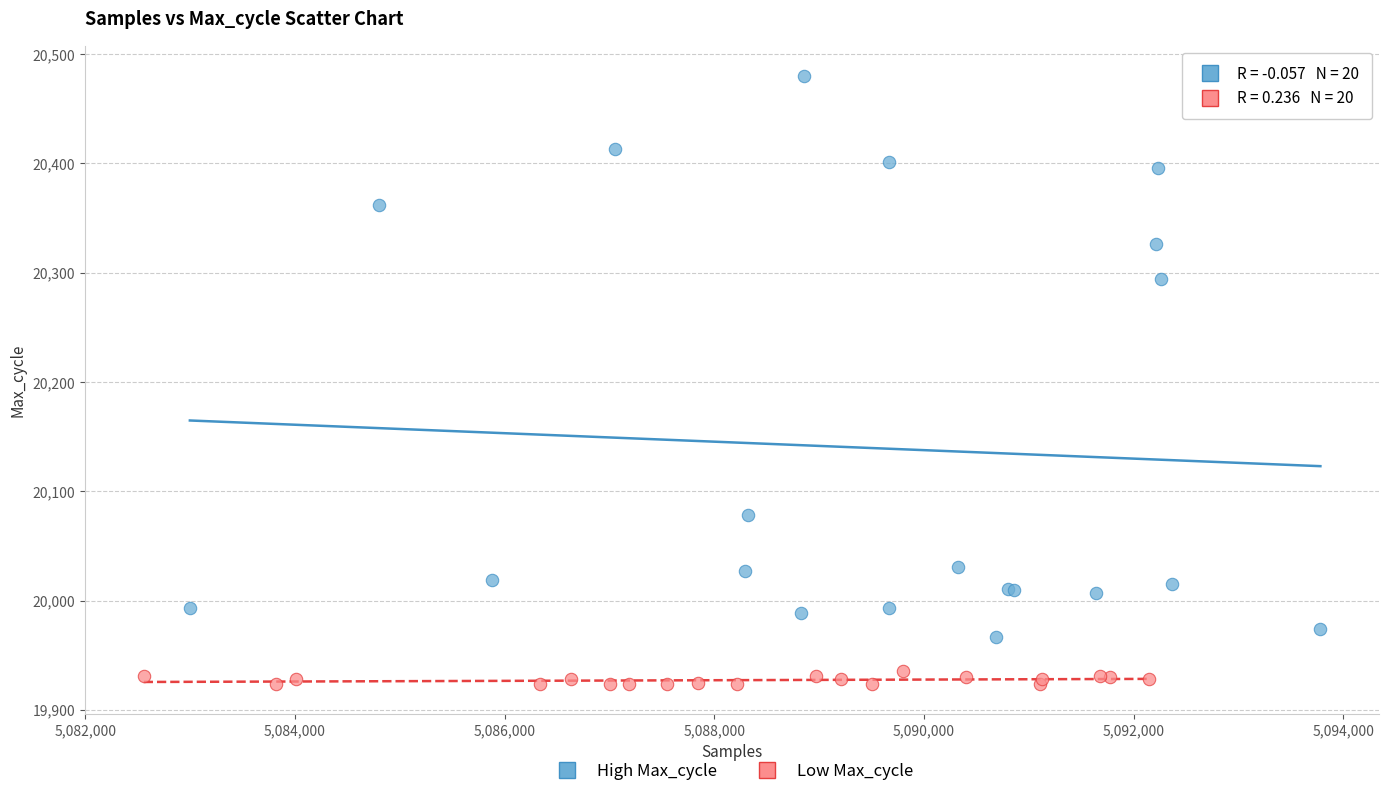

Which series contains the lowest Y value?

Low Max_cycle